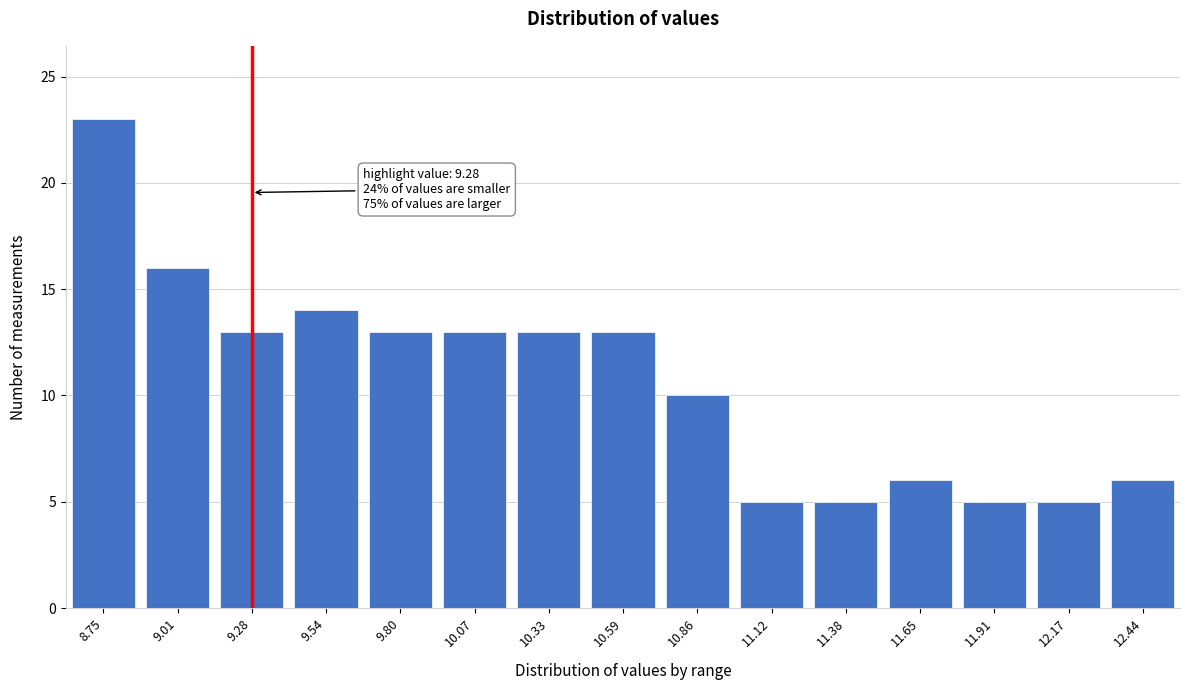

Reading left to right, what are all the values shown in this chart?

8.75=23	9.01=16	9.28=13	9.54=14	9.80=13	10.07=13	10.33=13	10.59=13	10.86=10	11.12=5	11.38=5	11.65=6	11.91=5	12.17=5	12.44=6